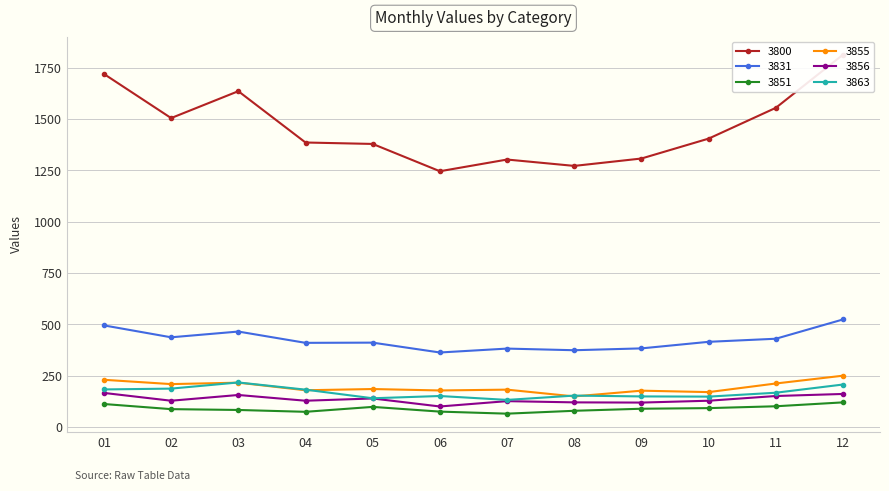

Is it true that 3855 equals 265 at 09?

False